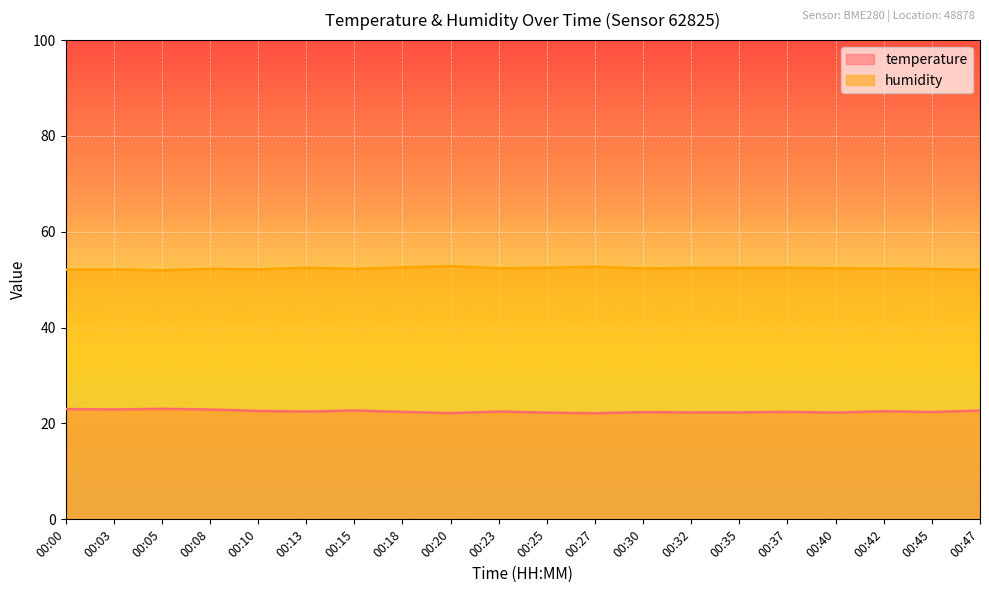

How many interior local valleys does the humidity series have?

5